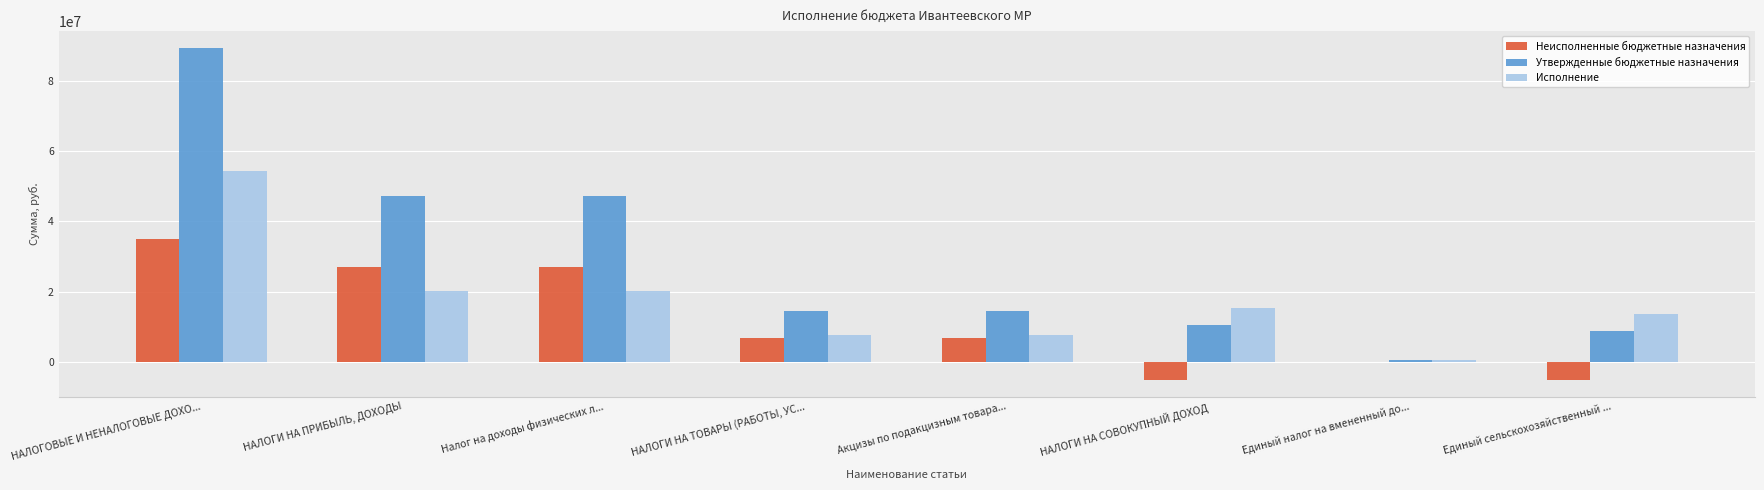

Is the value of Утвержденные бюджетные назначения at Единый сельскохозяйственный ... greater than the value of Неисполненные бюджетные назначения at НАЛОГИ НА СОВОКУПНЫЙ ДОХОД?

Yes